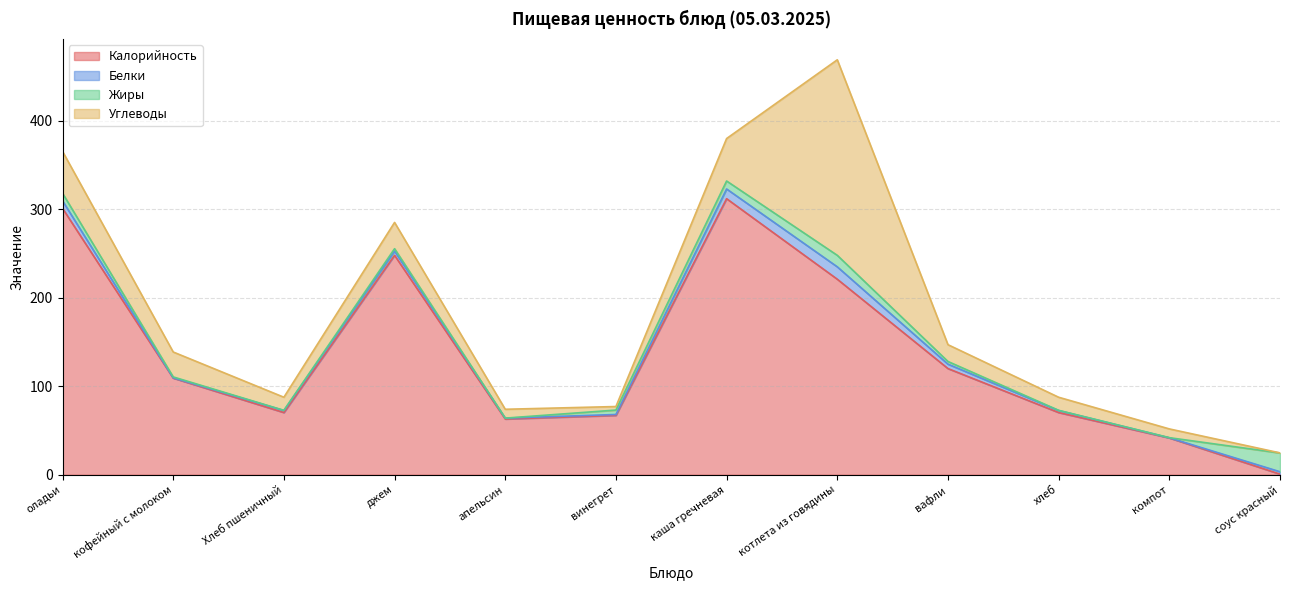

In Калорийность, how many points are lower than both neighbors (excluding endpoints)?

2